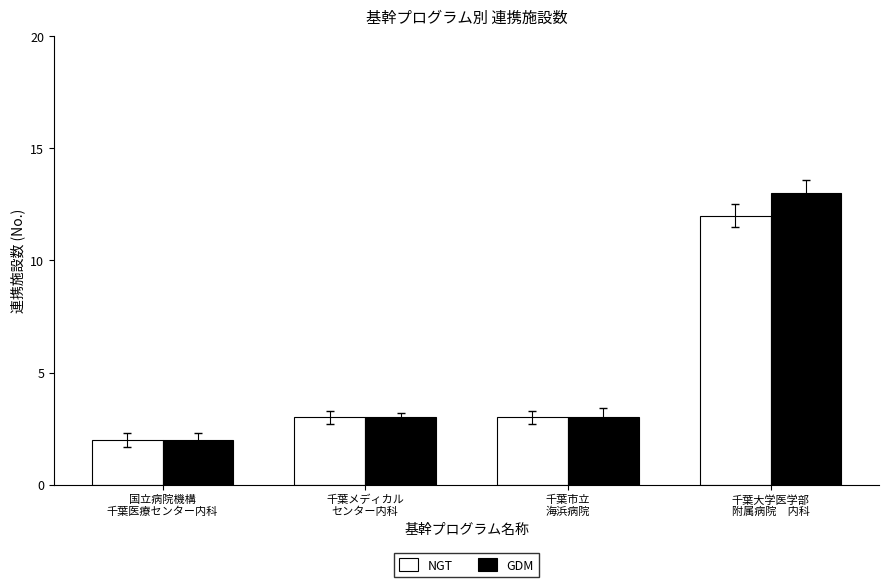

What is the total value across all series at 千葉大学医学部
附属病院　内科?

25